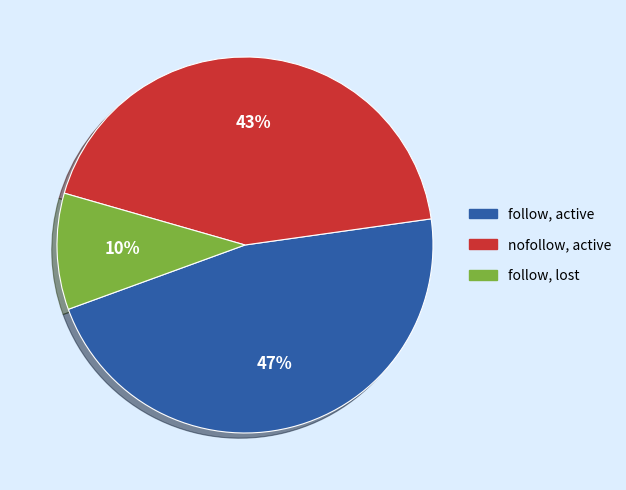

Does follow, lost account for over 50% of the chart?

No